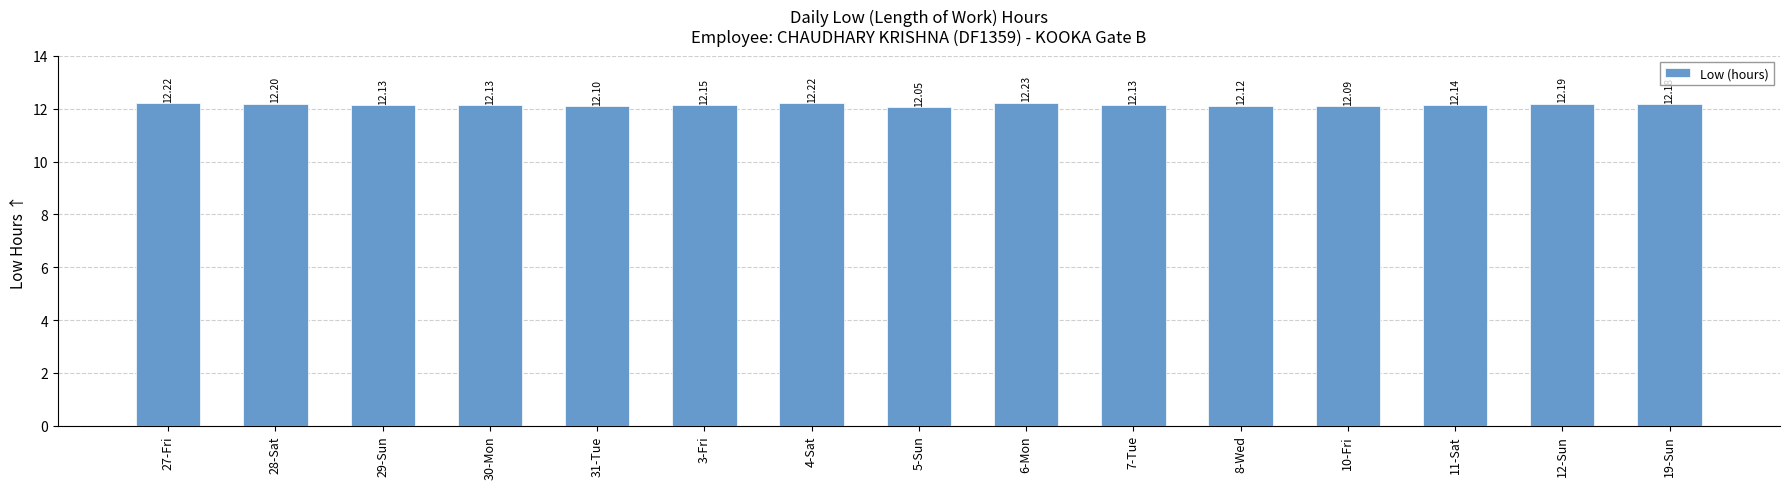

What is the ratio of the value at 29-Sun to the value at 5-Sun?

1.0